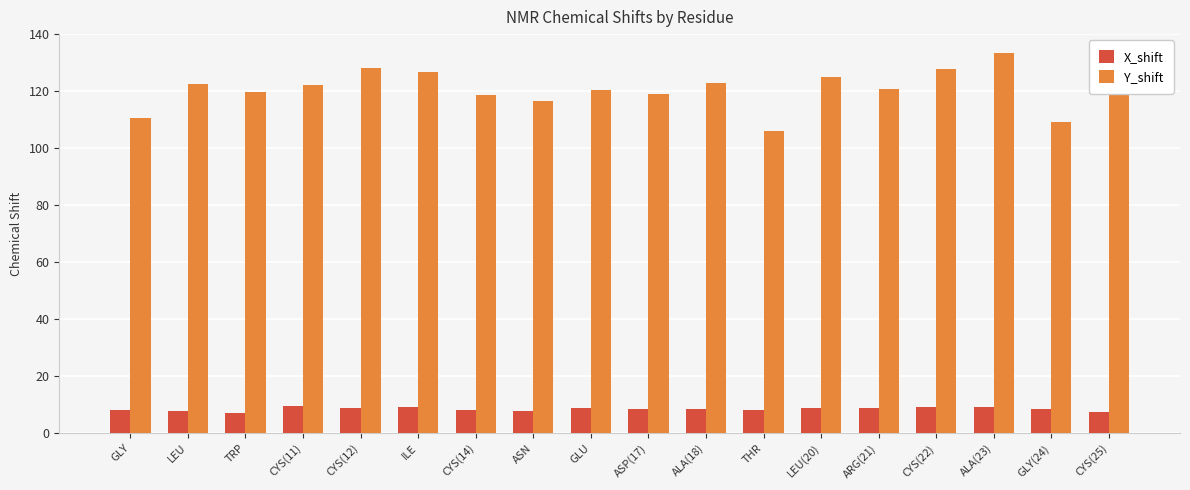

What value does the X_shift series have at ARG(21)?

8.9